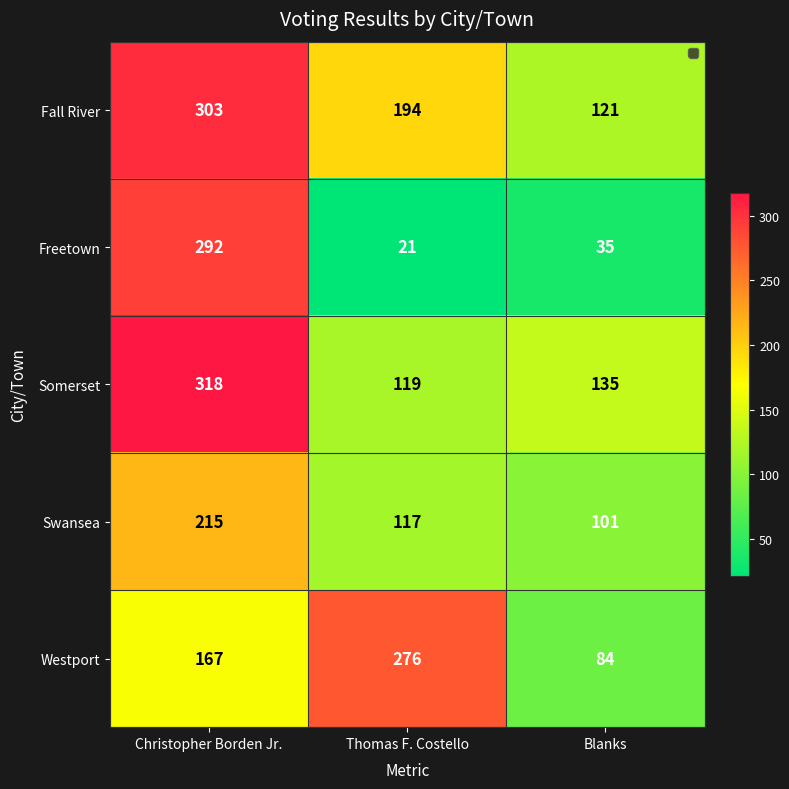

What is the difference between the second highest and minimum values in the Swansea series?

16